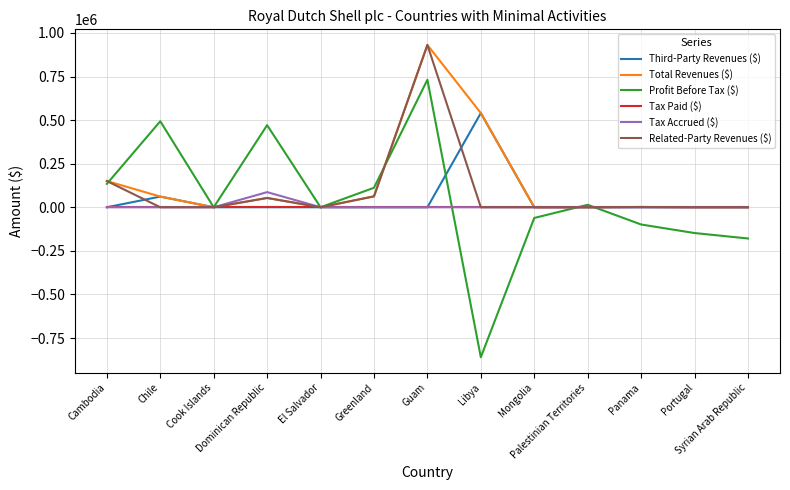

Which series has the widest spread of values?

Profit Before Tax ($)